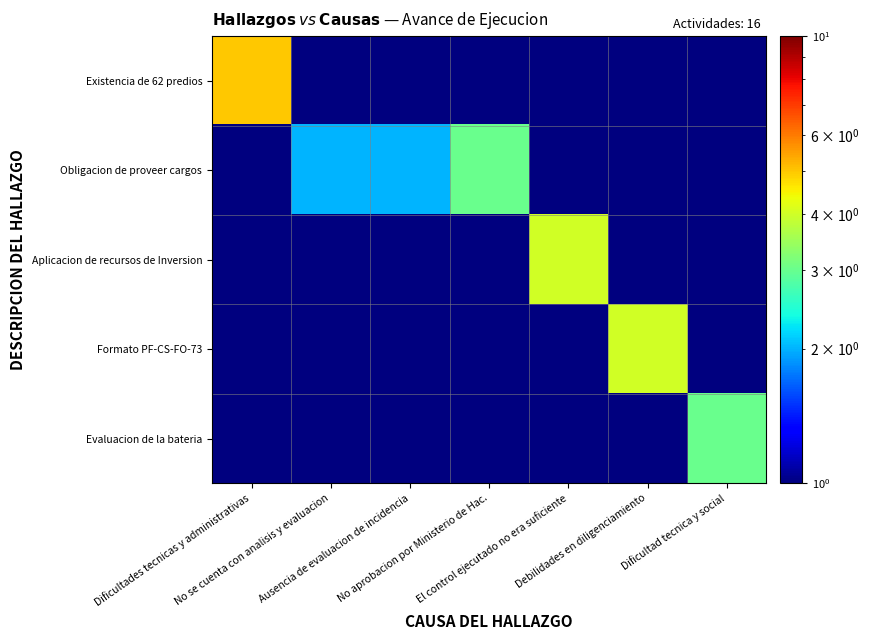

At which category does the chart reach its peak across all series?

Dificultades tecnicas y administrativas